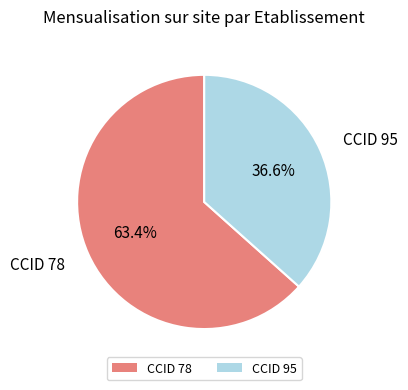

Which has a higher value, CCID 78 or CCID 95?

CCID 78